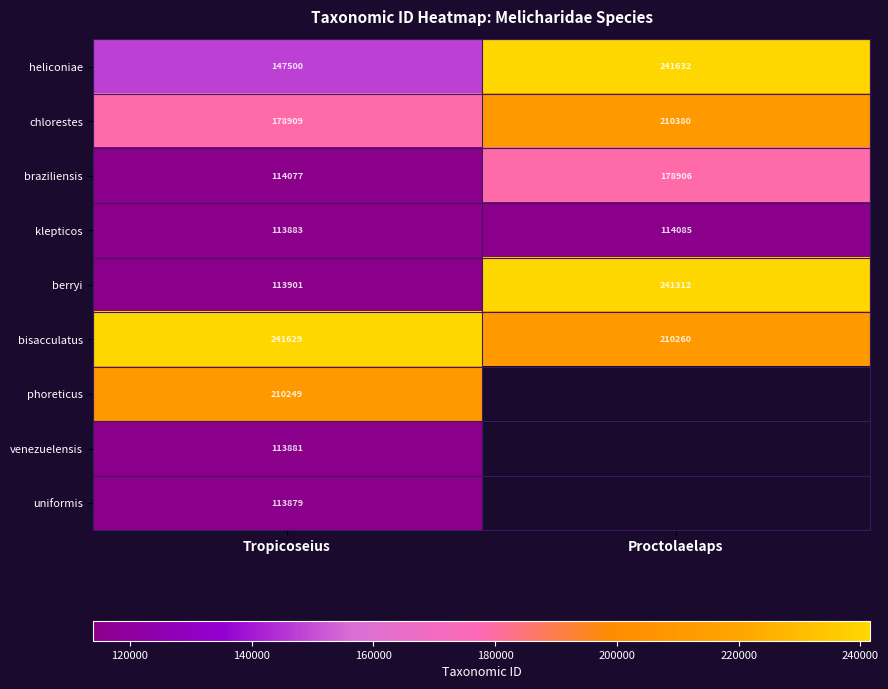

At how many categories does at least one series exceed 146176?

2